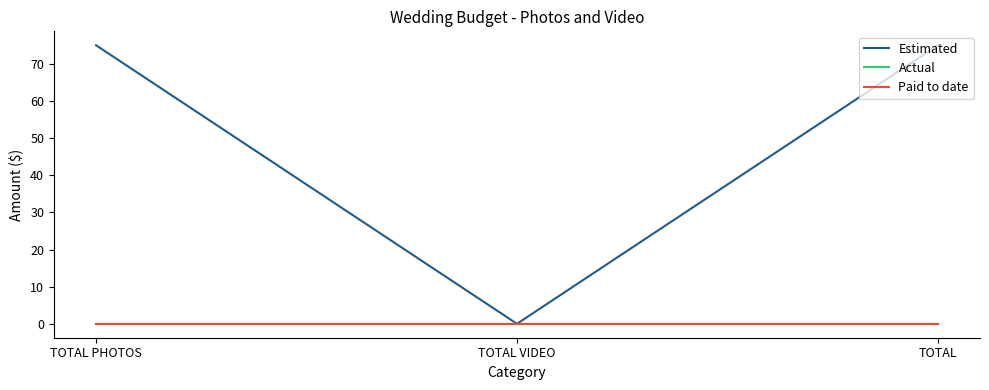

What is the spread (max minus min) of values at TOTAL?

75